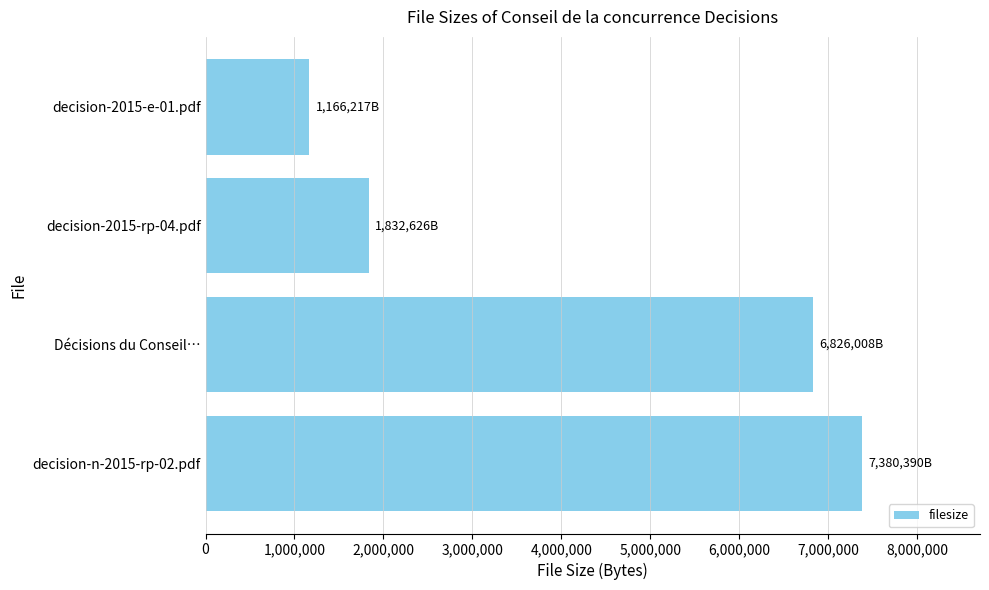

How many bars are there in total?

4